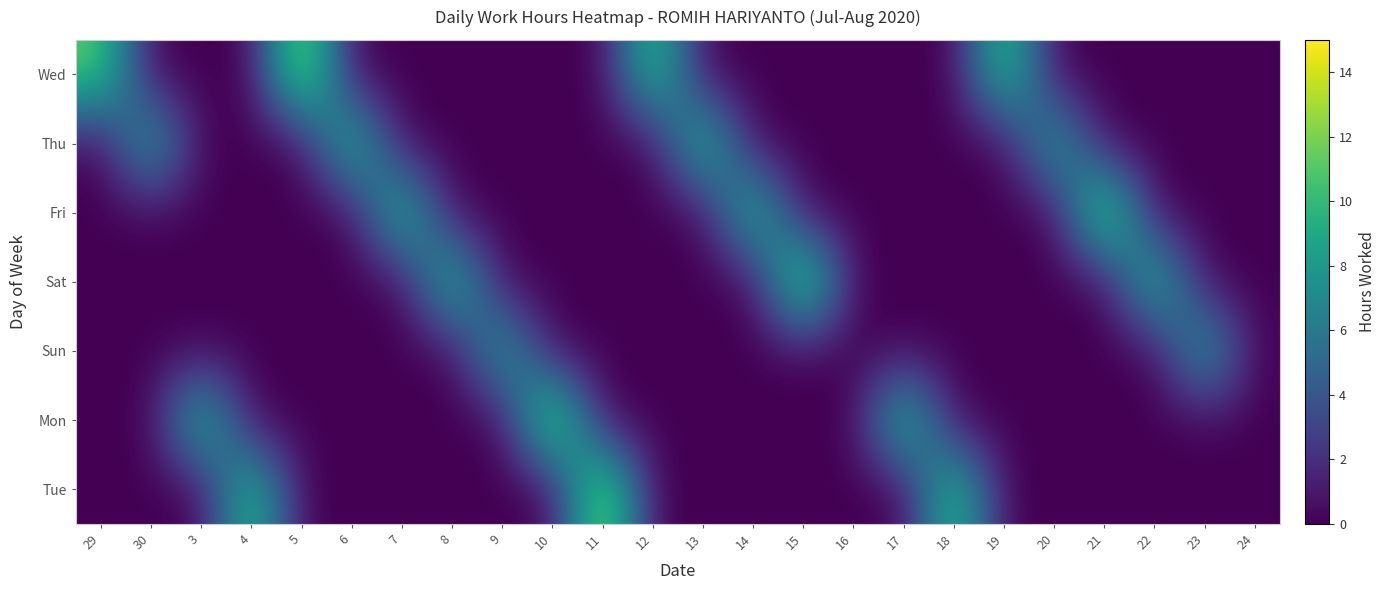

Which series has the largest range (max minus min)?

Mon